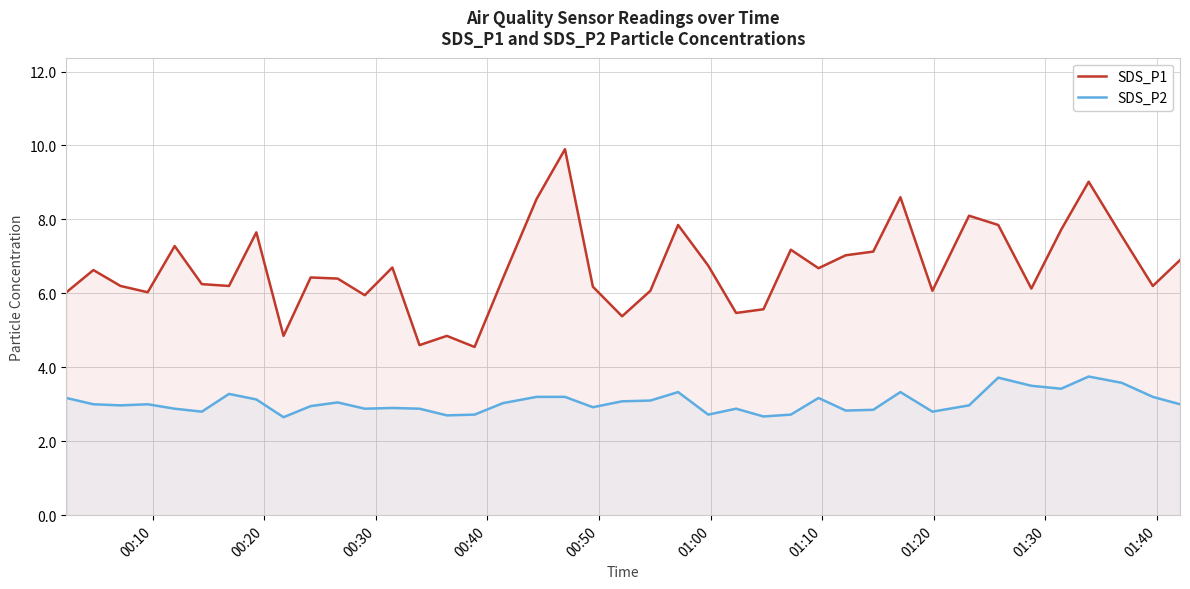

What is the difference between the maximum and minimum values in the SDS_P1 series?

5.4